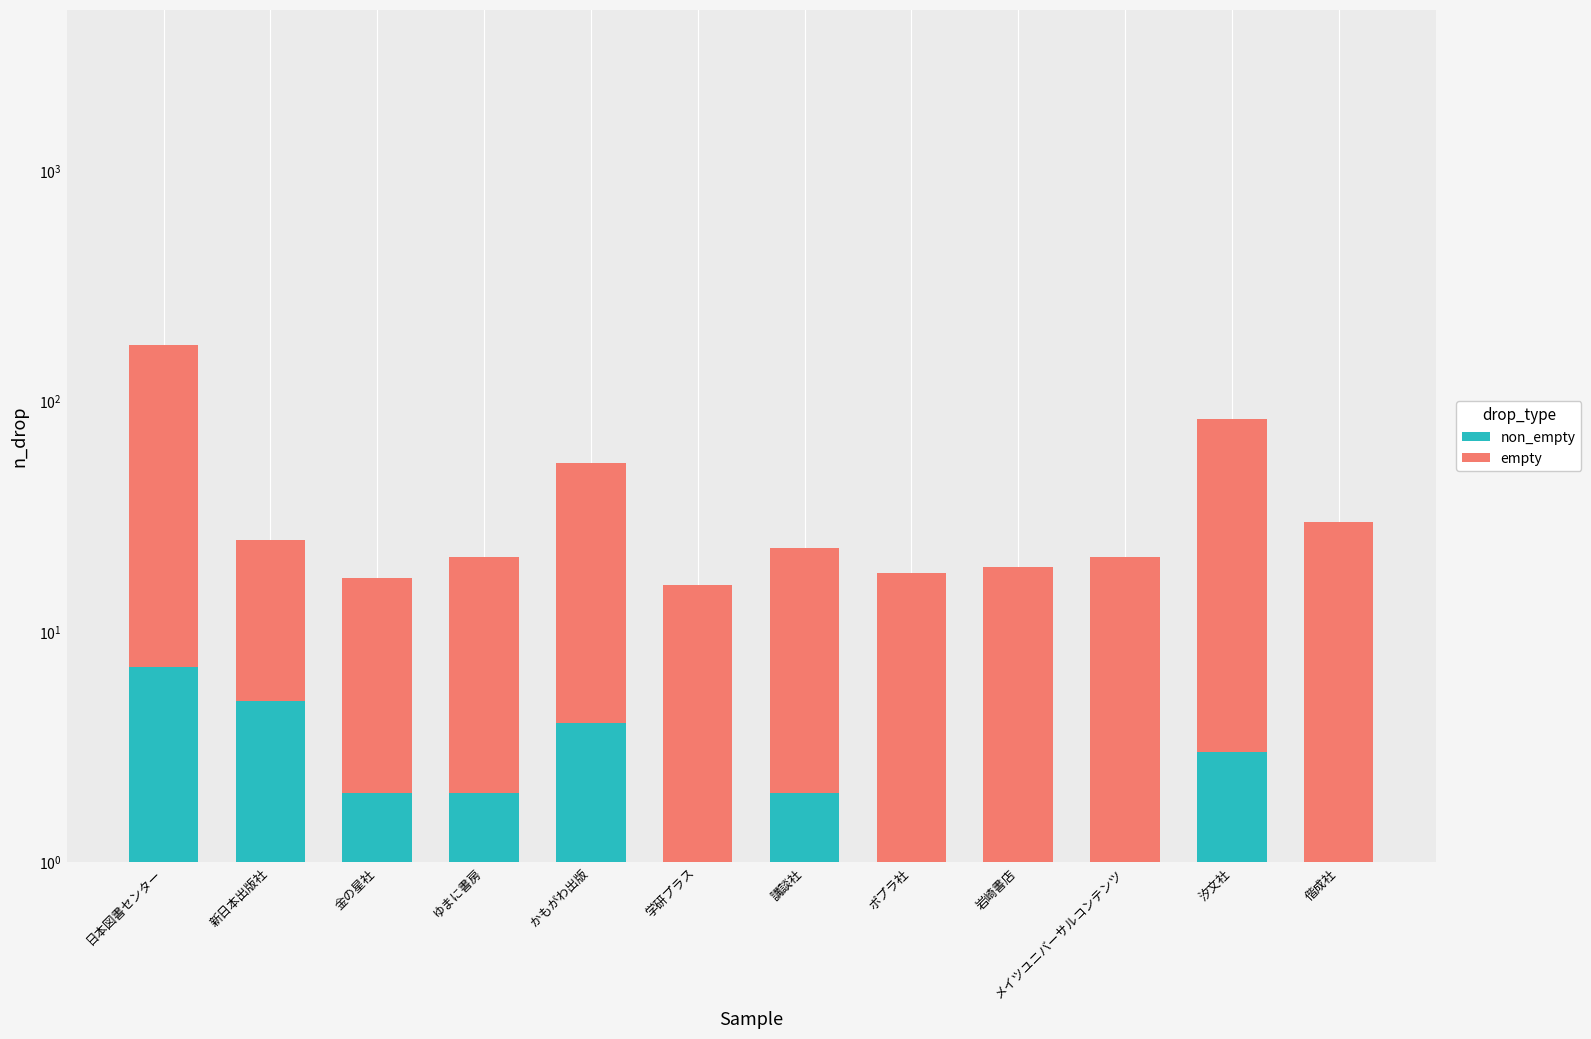

Where is non_empty nearest to the value 4?

かもがわ出版